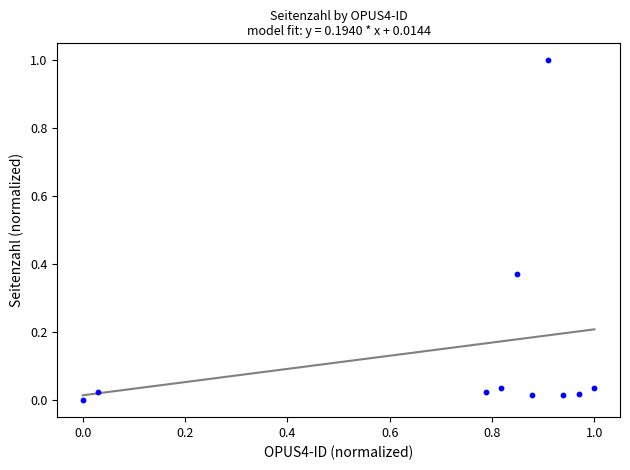

What is the range of Y values (max minus min)?

1.0